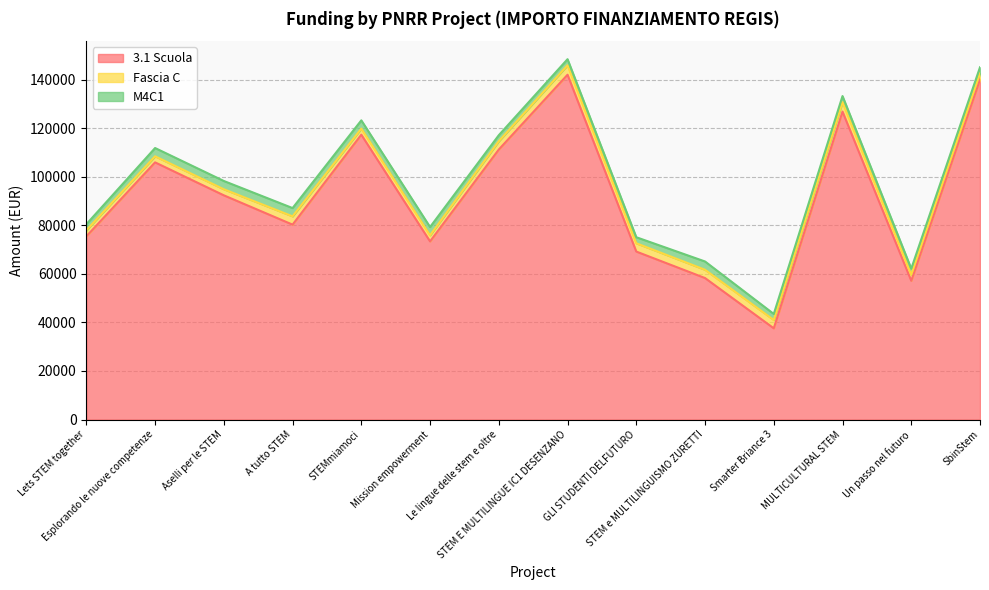

Reading left to right, what are all the values shown in this chart?

3.1 Scuola: 75442.6	105915.0	92341.9	80270.1	117311.1	73375.7	111198.7	142004.3	69180.1	58273.5	37577.6	126823.9	57143.9	140087.5
Fascia C: 2498.0	2498.0	2498.0	3413.0	2498.0	2498.0	3413.0	3903.0	3413.0	3413.0	3413.0	3903.0	2498.0	2498.0
M4C1: 2498.0	3413.0	3413.0	3413.0	3413.0	3413.0	2498.0	2498.0	2498.0	3413.0	2498.0	2498.0	2498.0	2498.0